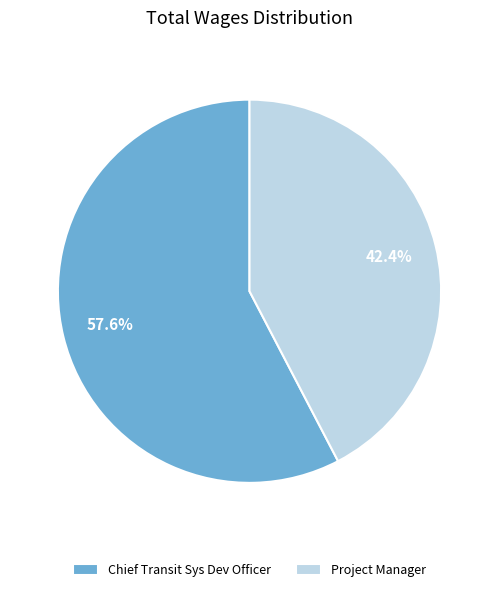

True or false: Chief Transit Sys Dev Officer accounts for 52% of the total.

False